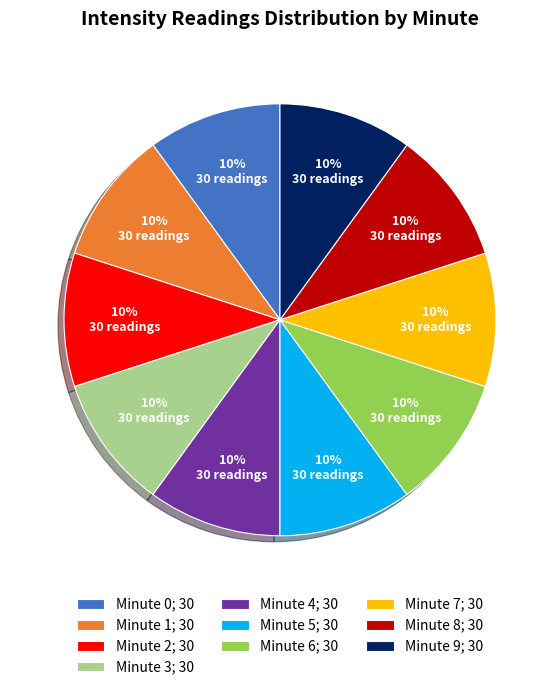

Does Minute 5; 30 account for over 50% of the chart?

No